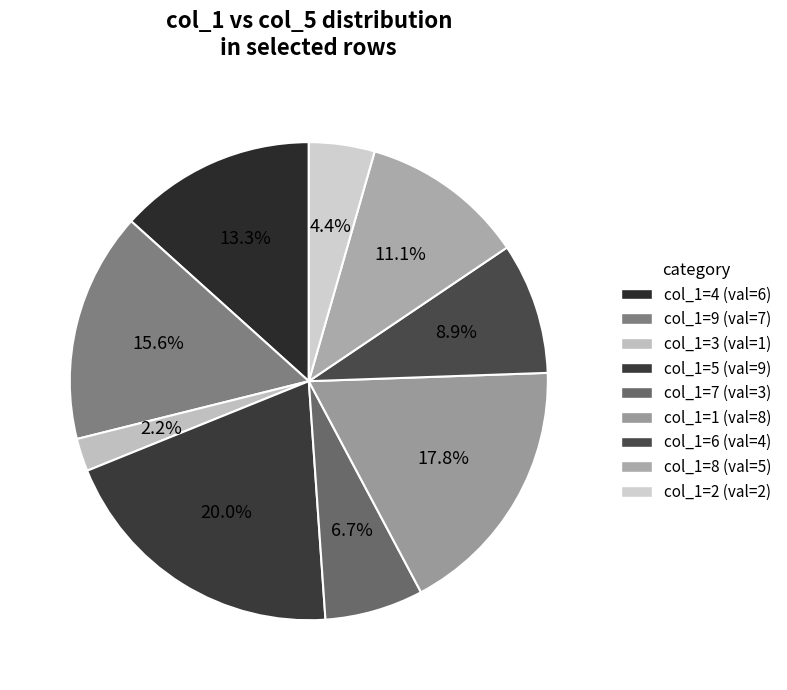

Count the number of slices in the pie.

9